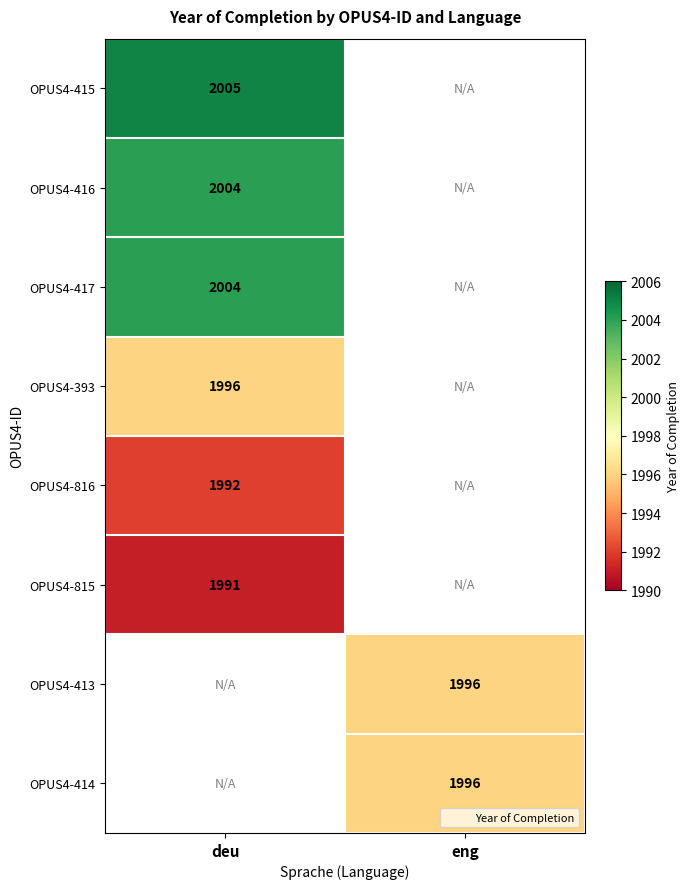

How many distinct data groups are displayed?

8